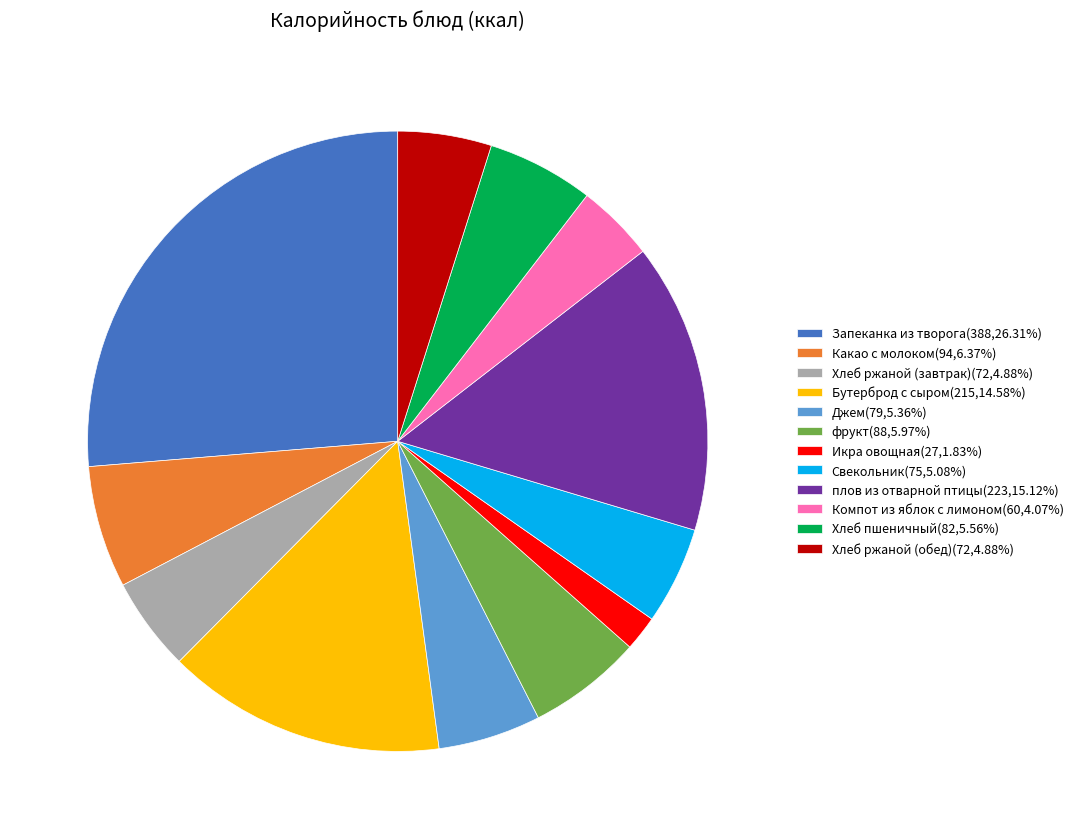

What is the smallest slice in the pie chart?

Икра овощная